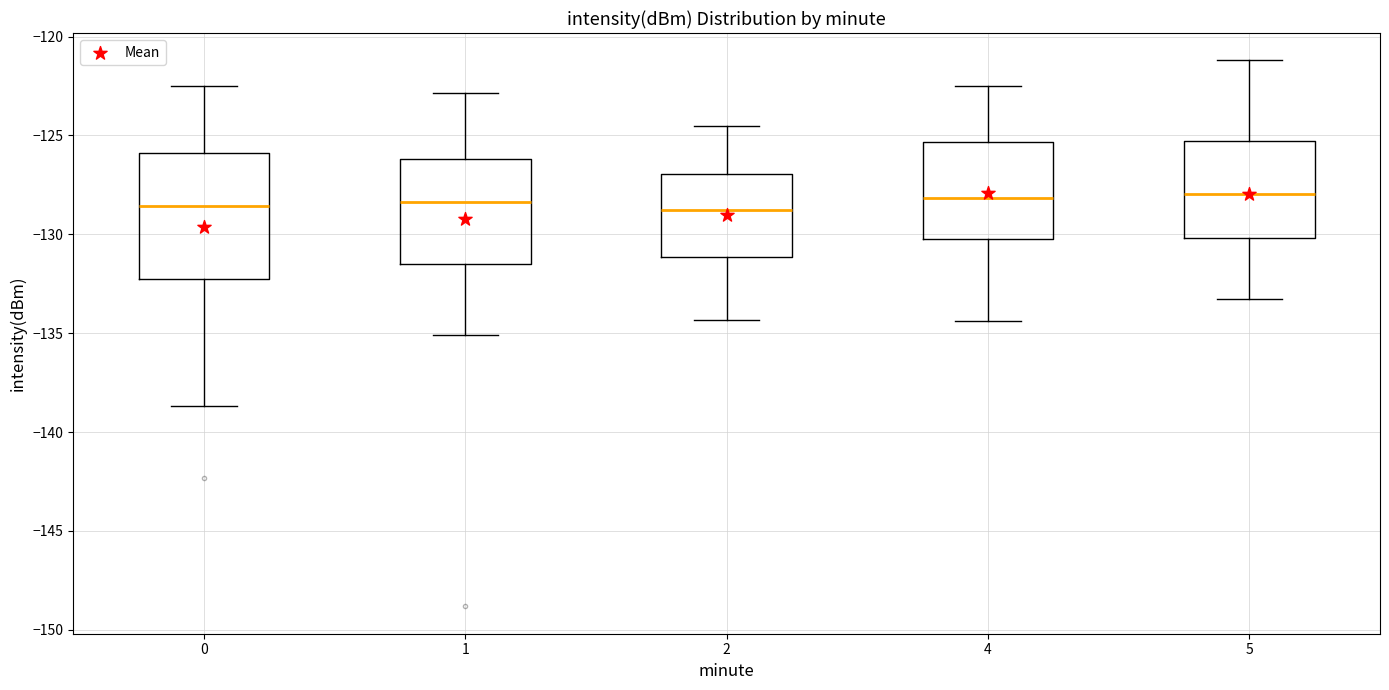

Reading left to right, read every box against the y-axis: the position of its median line, the range the box covers, and the ends of its whiskers. The values are not printed on the chart, so give them approximately, as read against the axis.

0: median -128.5, box -132.5 to -126.0, whiskers -138.5 to -122.5
1: median -128.5, box -131.5 to -126.0, whiskers -135.0 to -123.0
2: median -129.0, box -131.0 to -127.0, whiskers -134.5 to -124.5
4: median -128.0, box -130.0 to -125.5, whiskers -134.5 to -122.5
5: median -128.0, box -130.0 to -125.5, whiskers -133.5 to -121.0